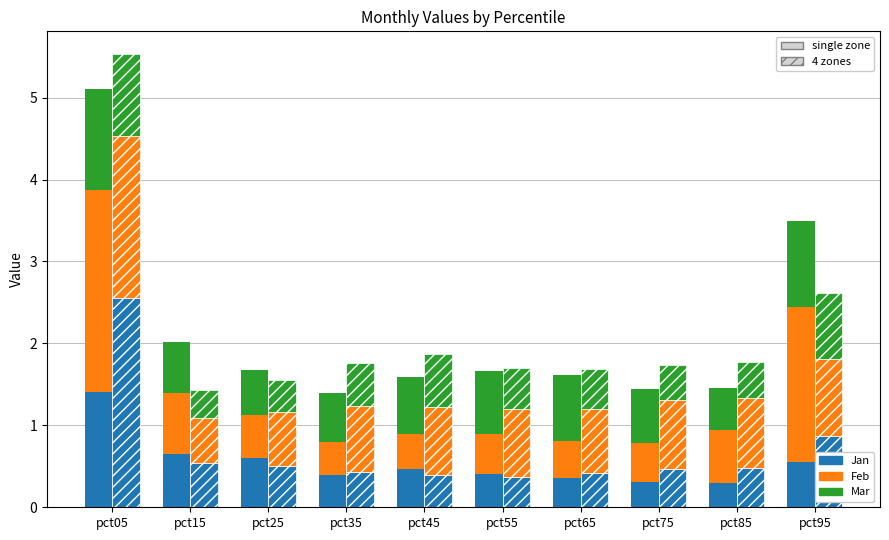

Which has a higher value, pct75 or pct05?

pct05